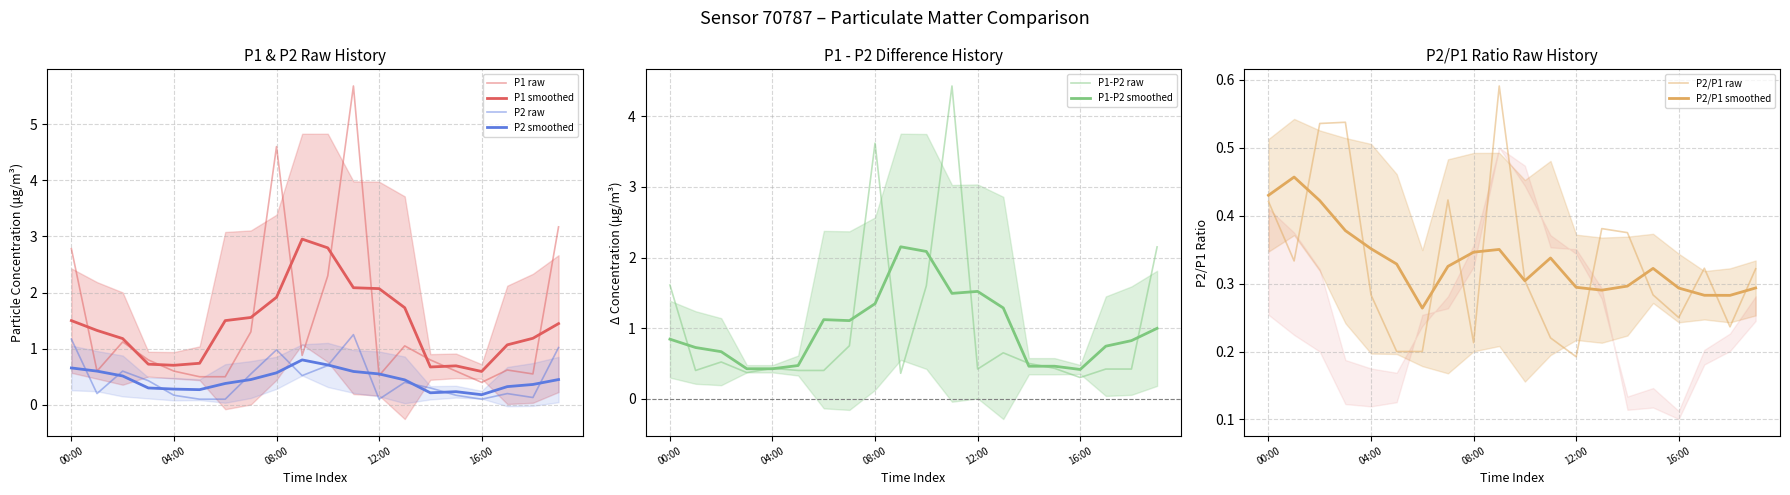

Which has a higher value, 17:00 or 03:00?

03:00